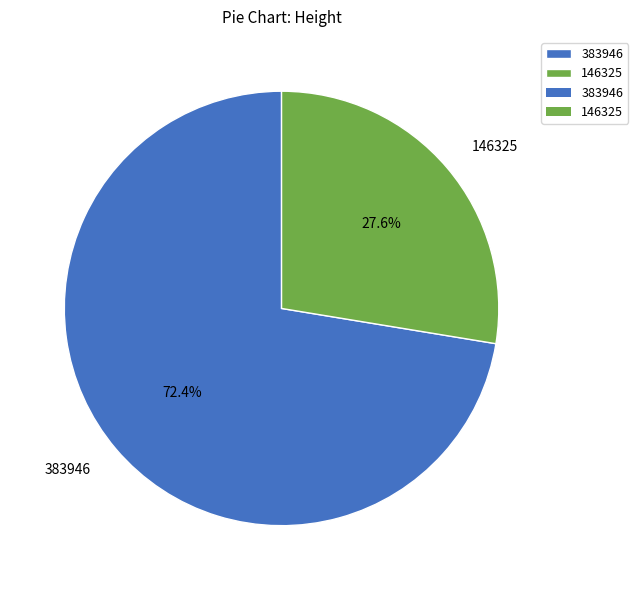

To the nearest percent, what is the combined percentage of 383946 and 146325?

100%